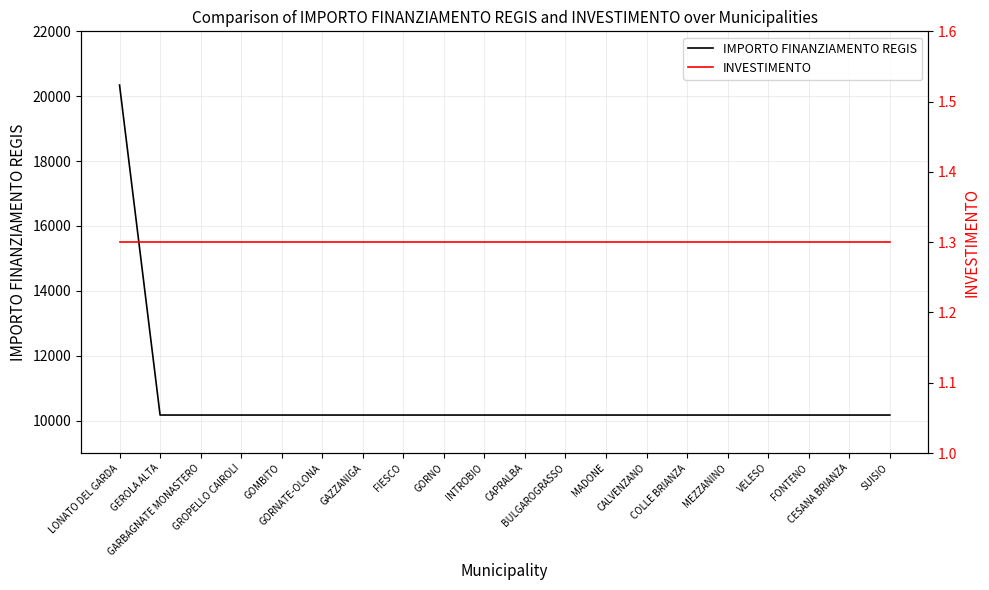

How many data points in IMPORTO FINANZIAMENTO REGIS are above 10172?

1